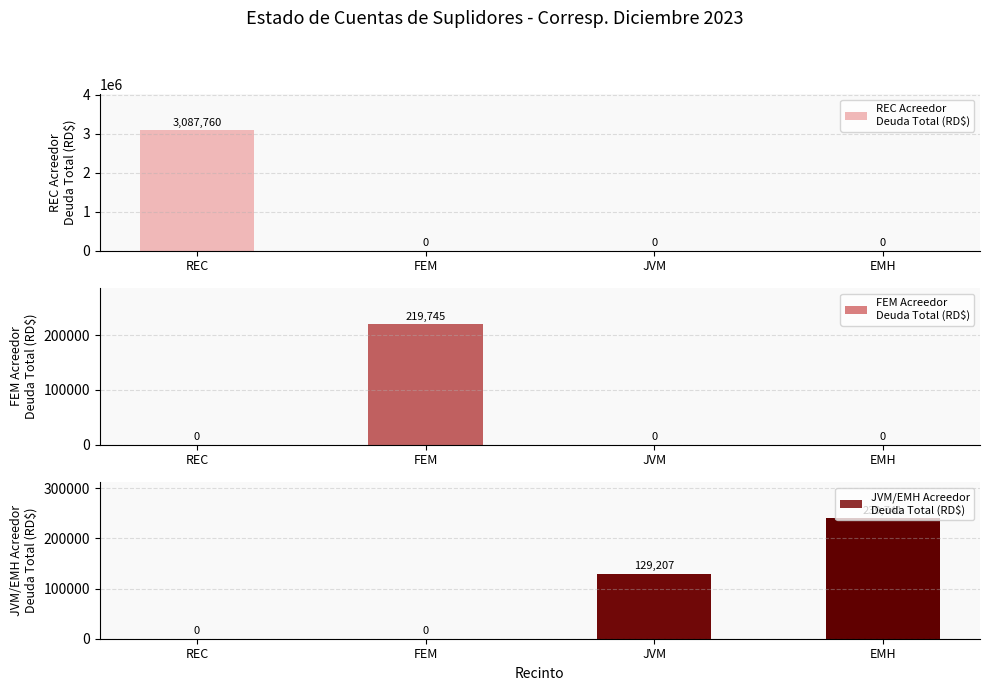

Between REC and EMH, which is larger?

REC